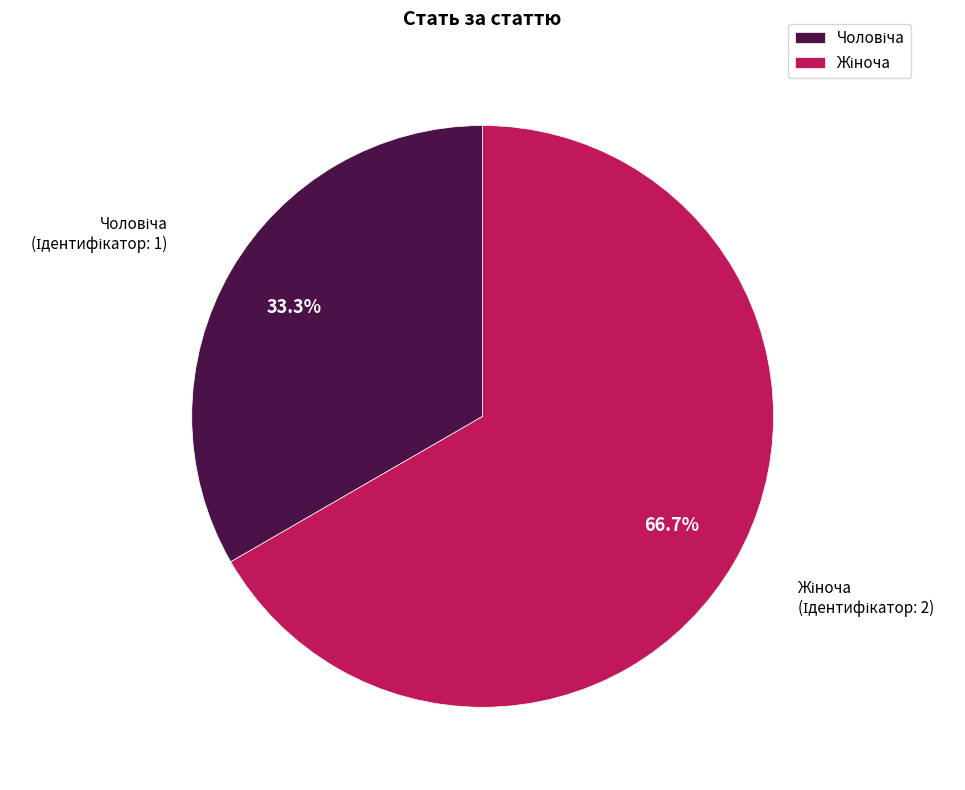

Is there a majority slice in this chart?

Yes